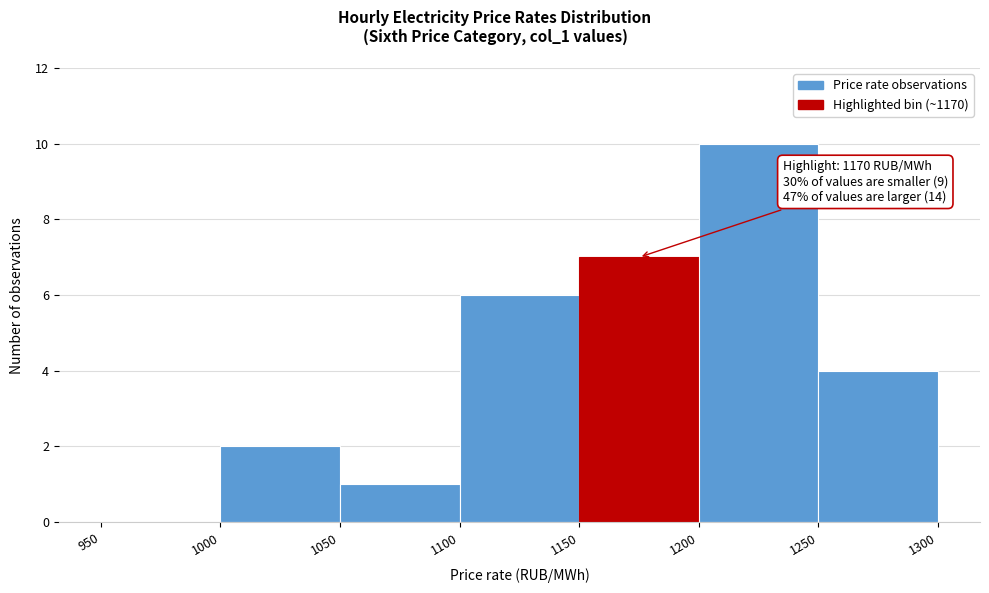

Over which range of the x-axis is the bar tallest?

1200 to 1250